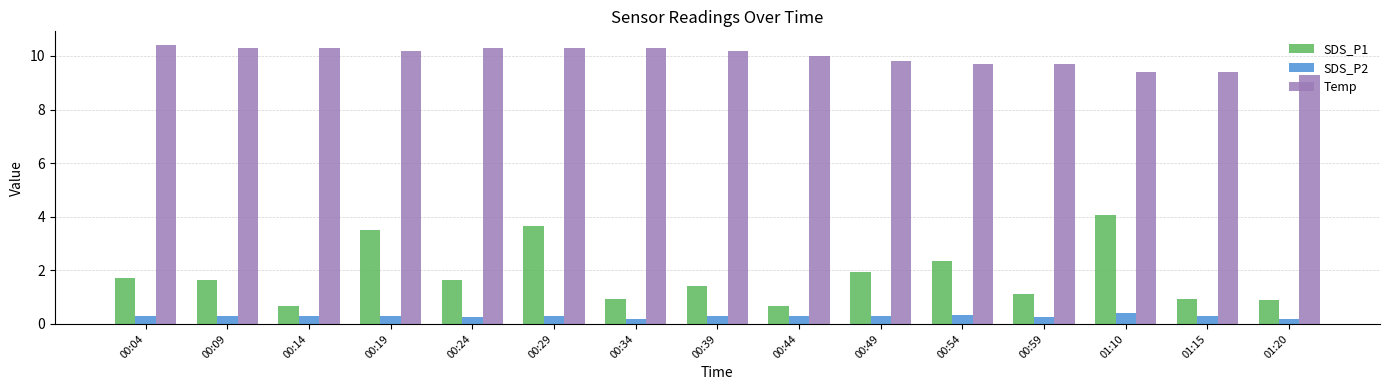

What is the highest value of the Temp series?

10.4